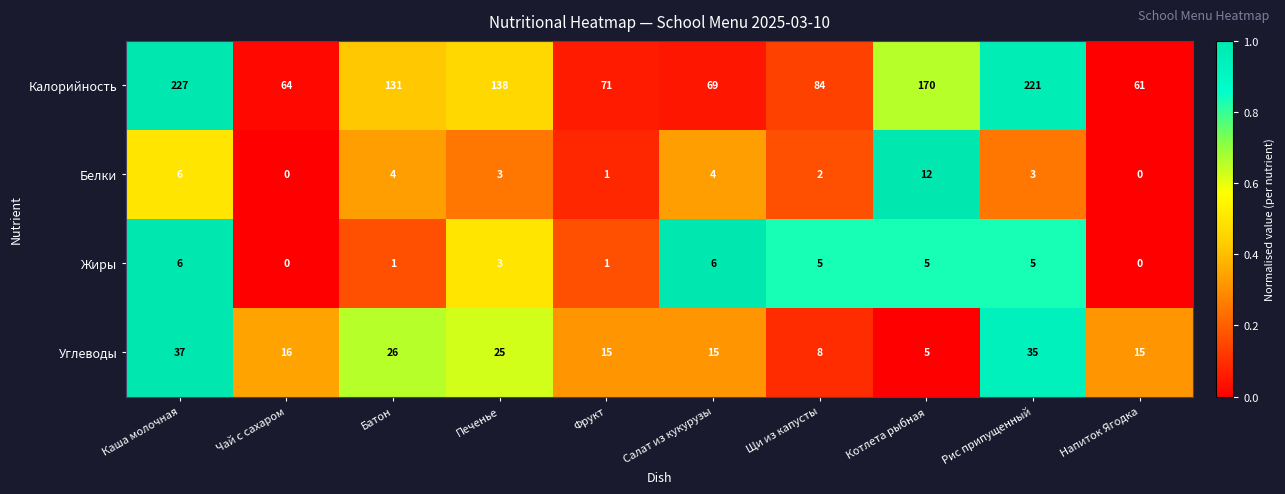

Between Печенье and Котлета рыбная, which series saw the biggest shift?

Калорийность